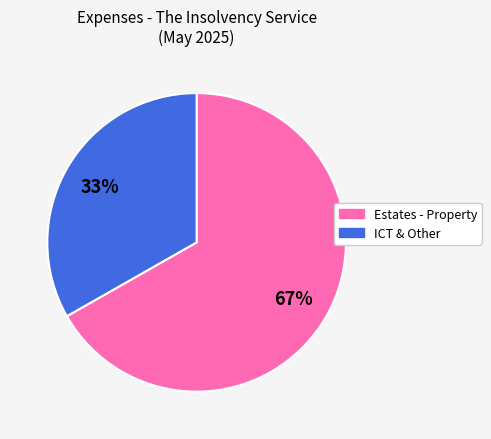

To the nearest percent, what is the average slice percentage?

50%